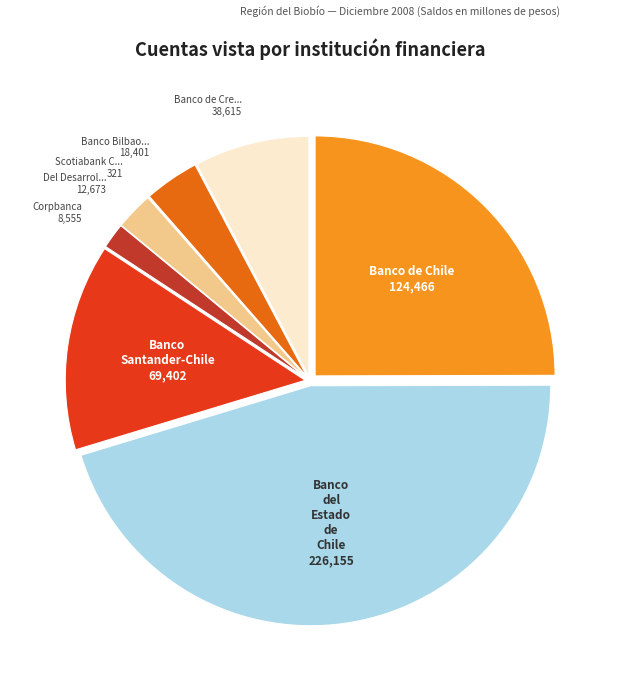

Does any single category account for the majority?

No